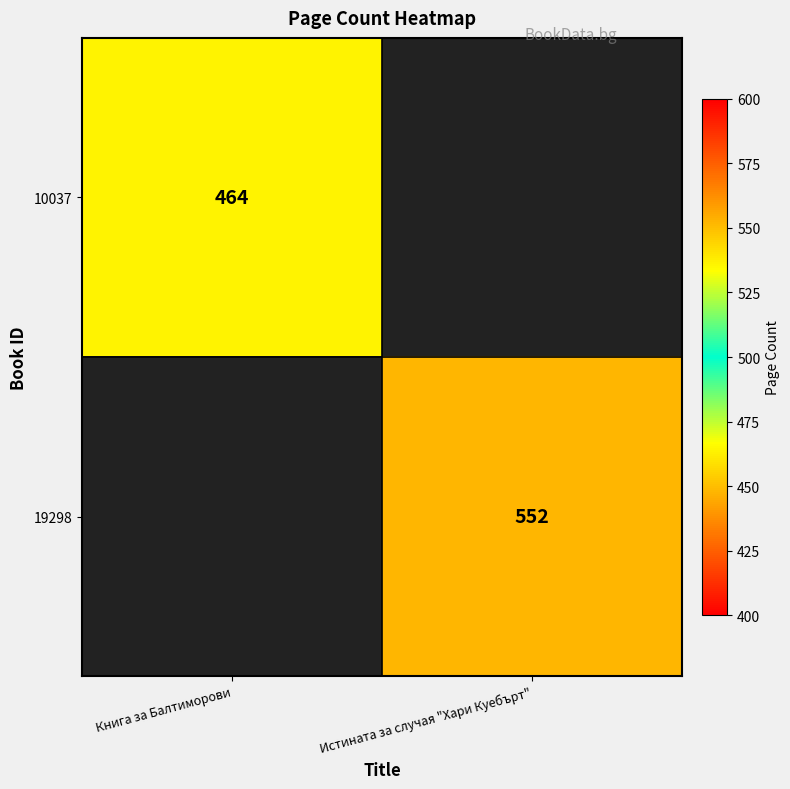

The value of 19298 at Истината за случая "Хари Куебърт" is 159. True or false?

False